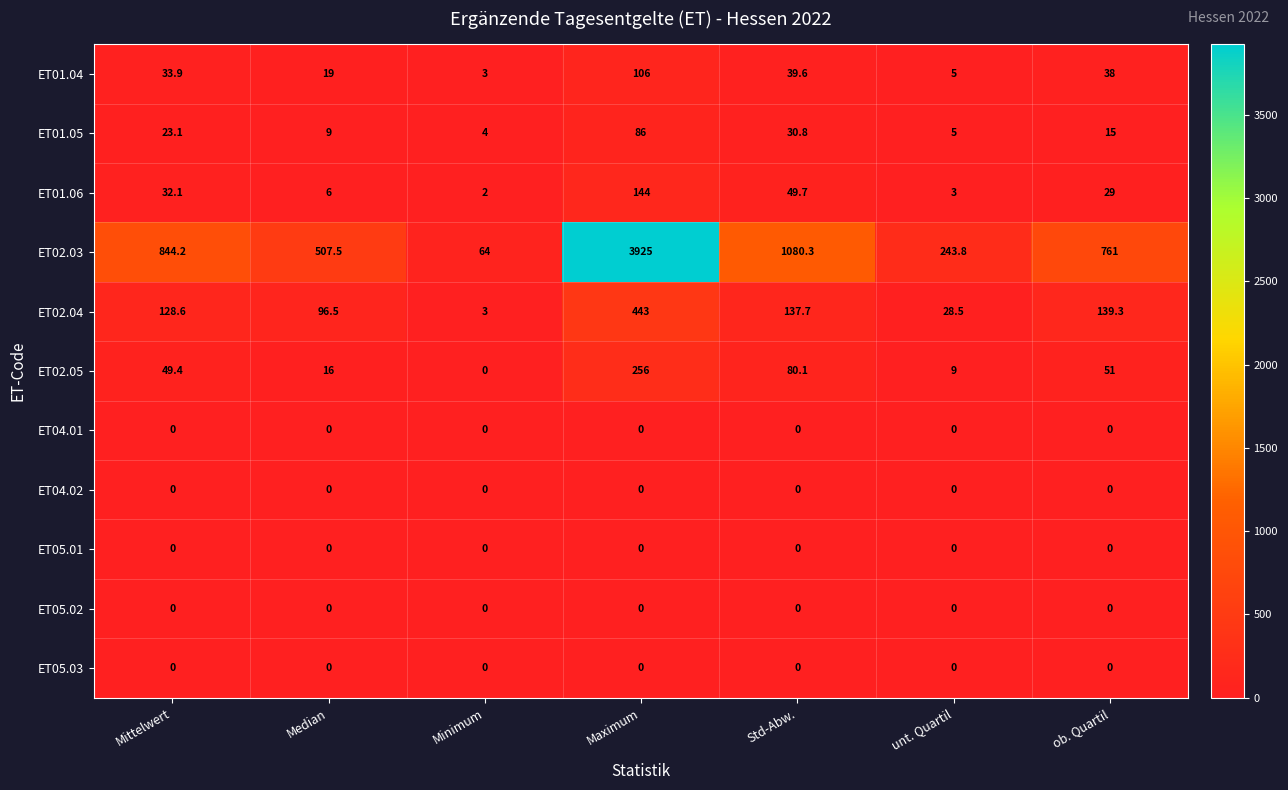

What is the sum of all ET01.06 values?

265.8